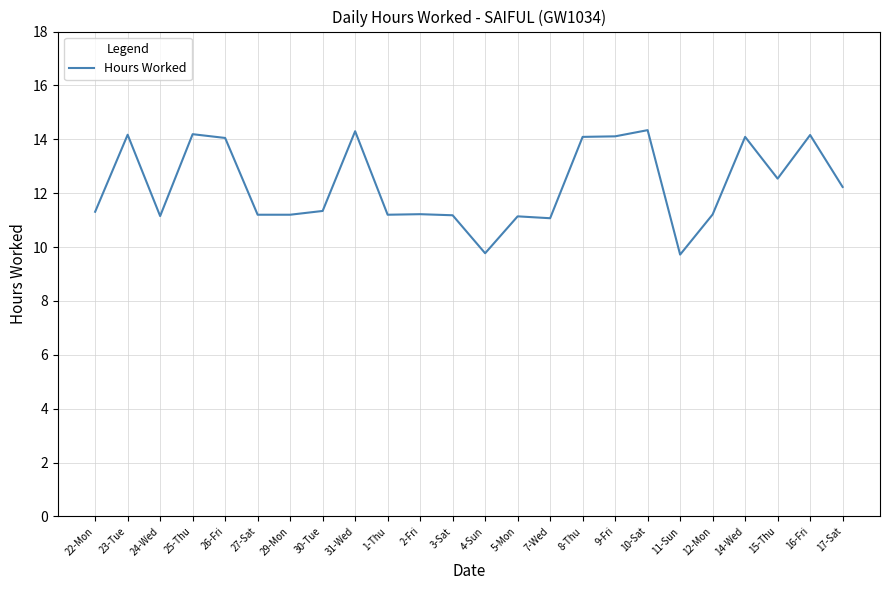

At which category does the data reach its first local peak?

23-Tue